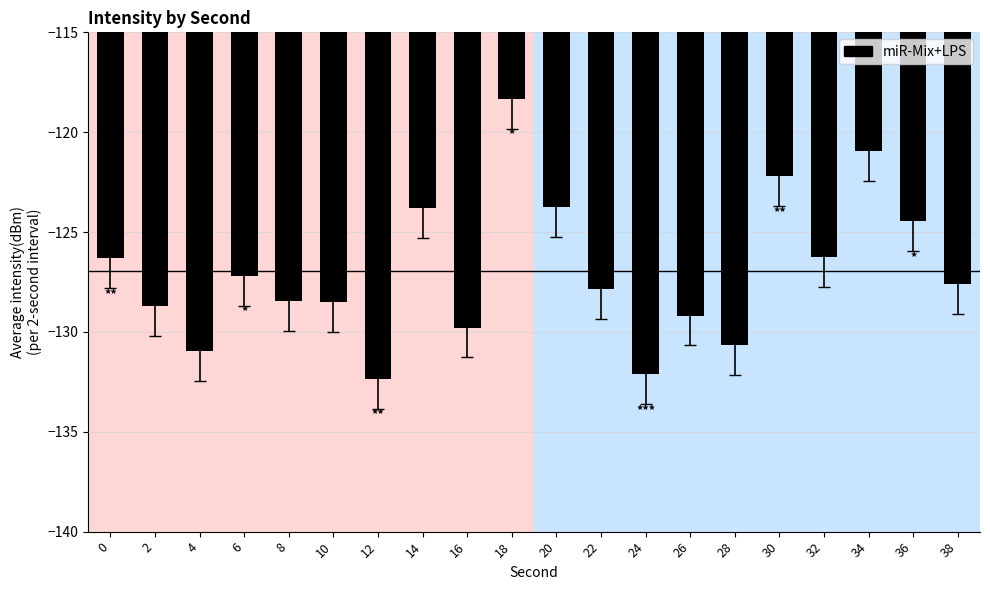

Which label corresponds to the smallest value in the chart?

12